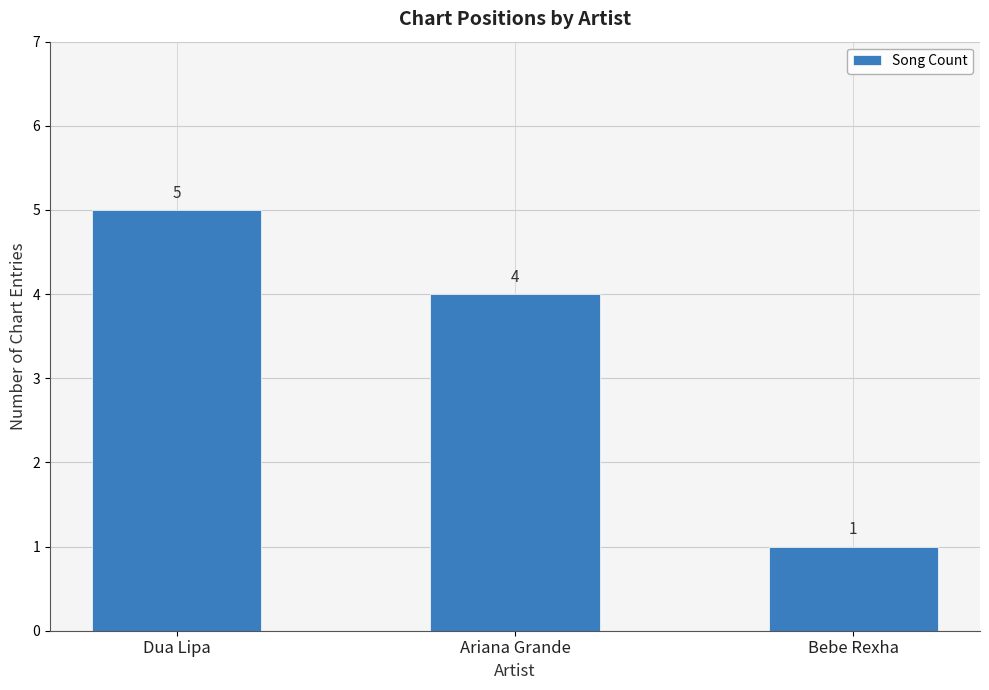

What is the label of the 1st bar from the left?

Dua Lipa